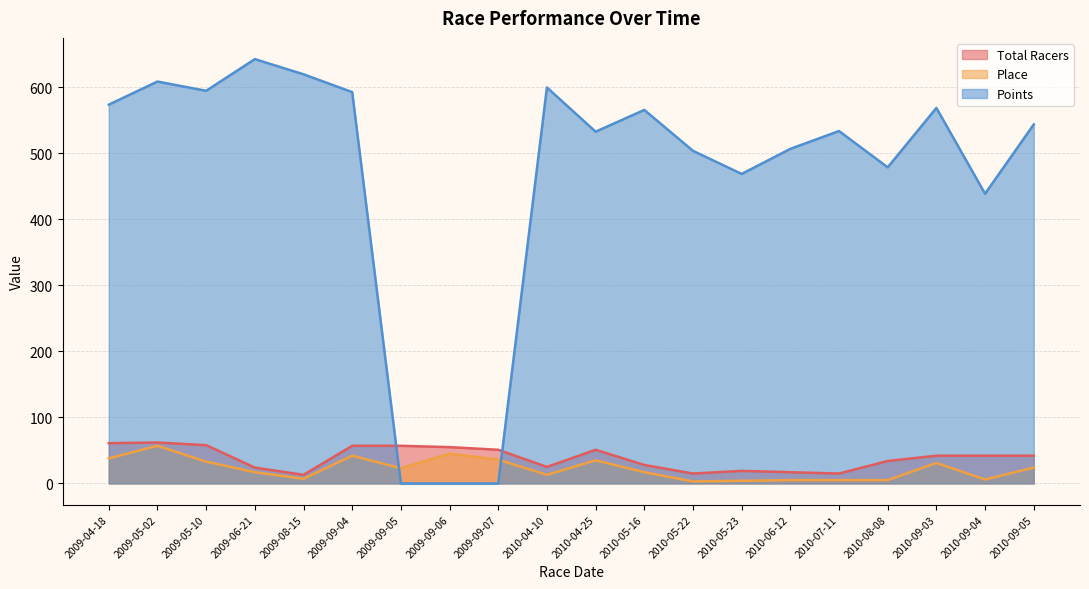

What is the value of the Place point at the 12th from the left?

17